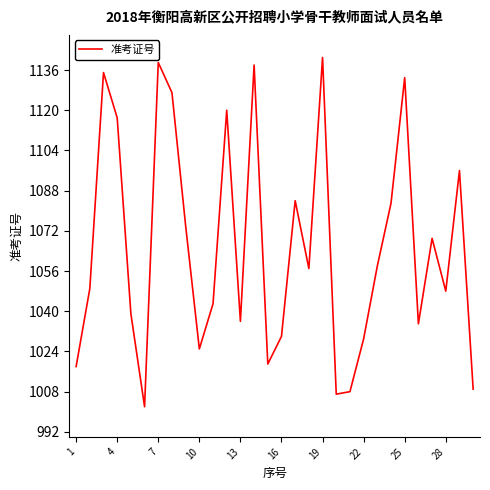

What is the minimum value shown in the chart?

1002